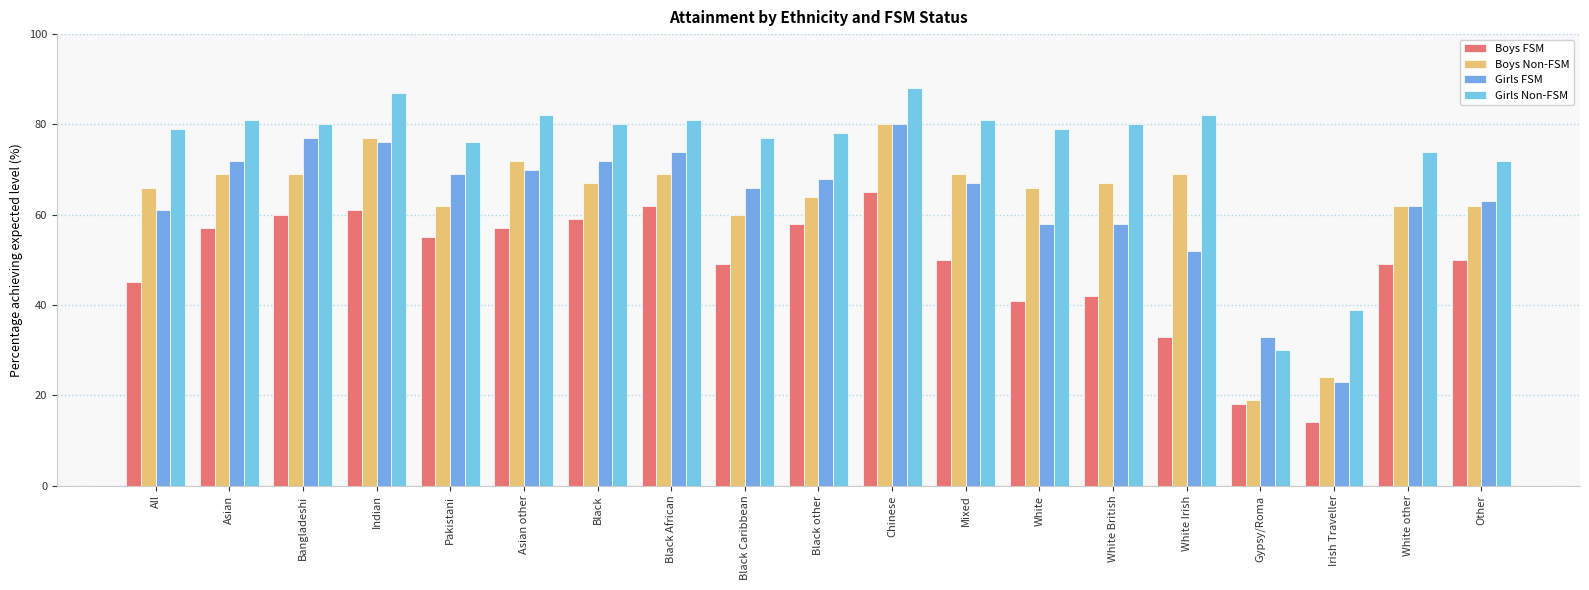

Where is Boys FSM nearest to the value 39?

White